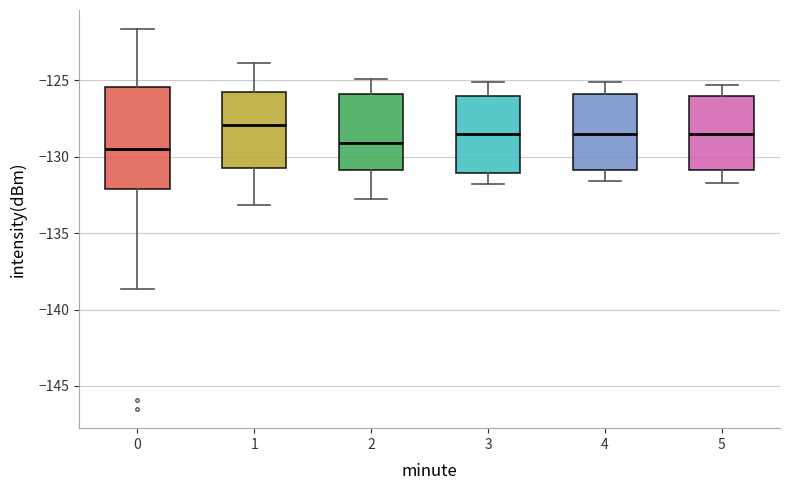

Comparing the boxes themselves (not the whiskers), which one is the tallest?

0